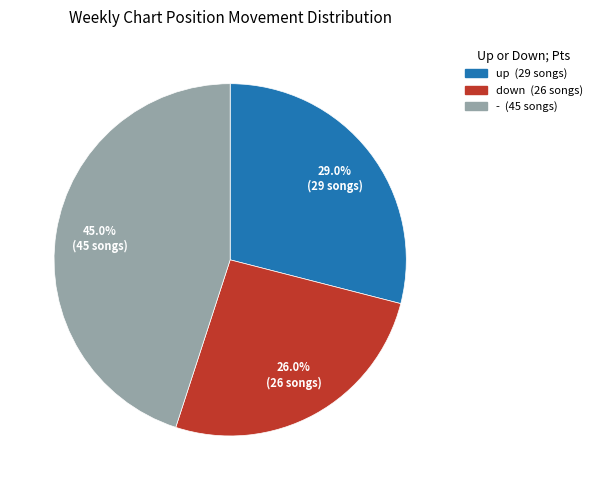

Is there any slice that represents more than half of the pie?

No